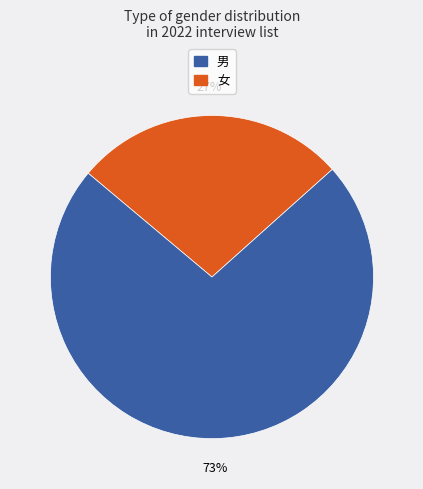

How many segments does this pie chart have?

2